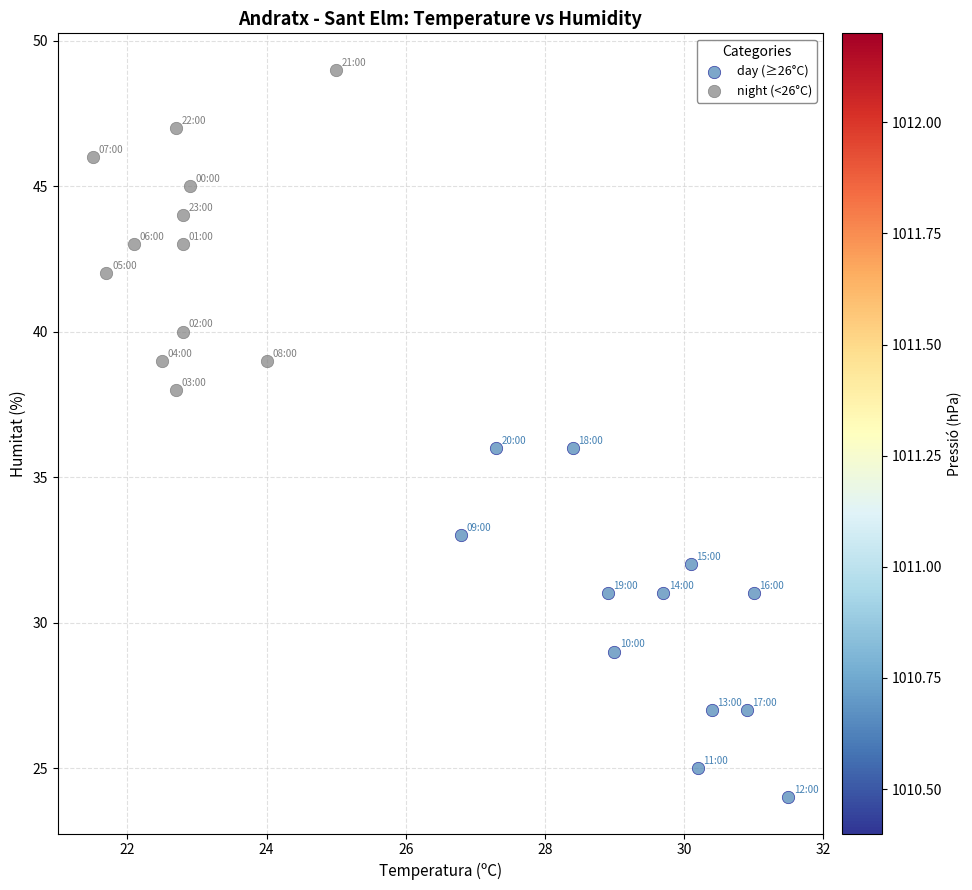

What are all the series names shown in the legend?

day (≥26°C), night (<26°C)